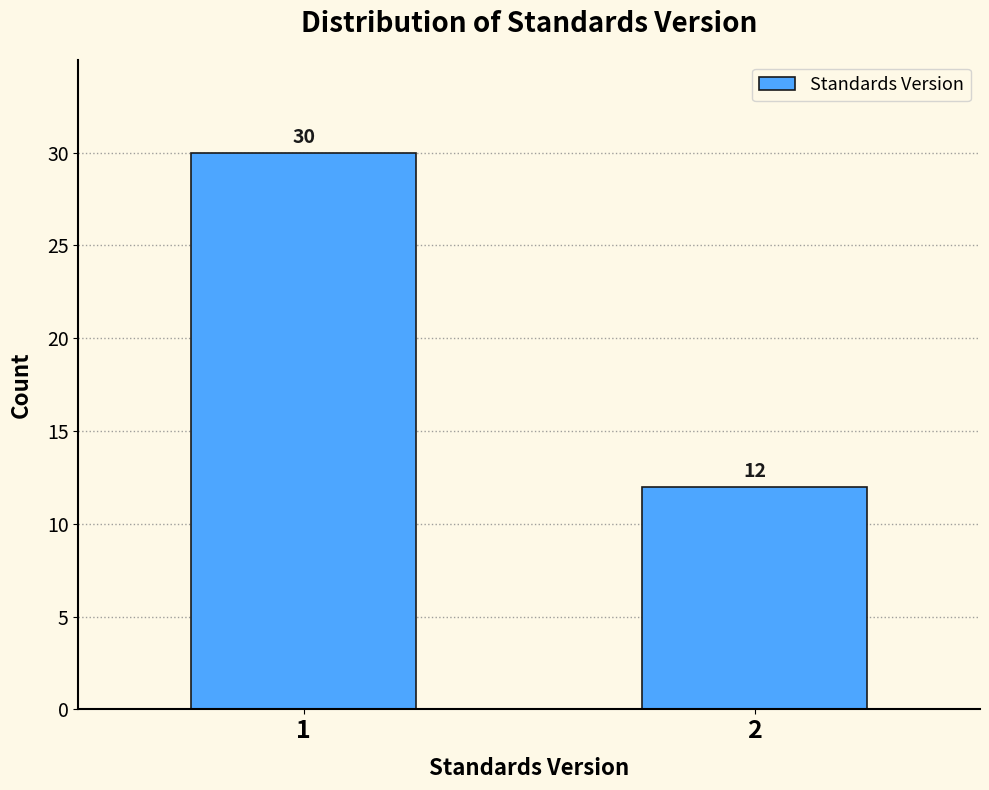

Reading left to right, transcribe all the data shown in this chart.

1=30	2=12